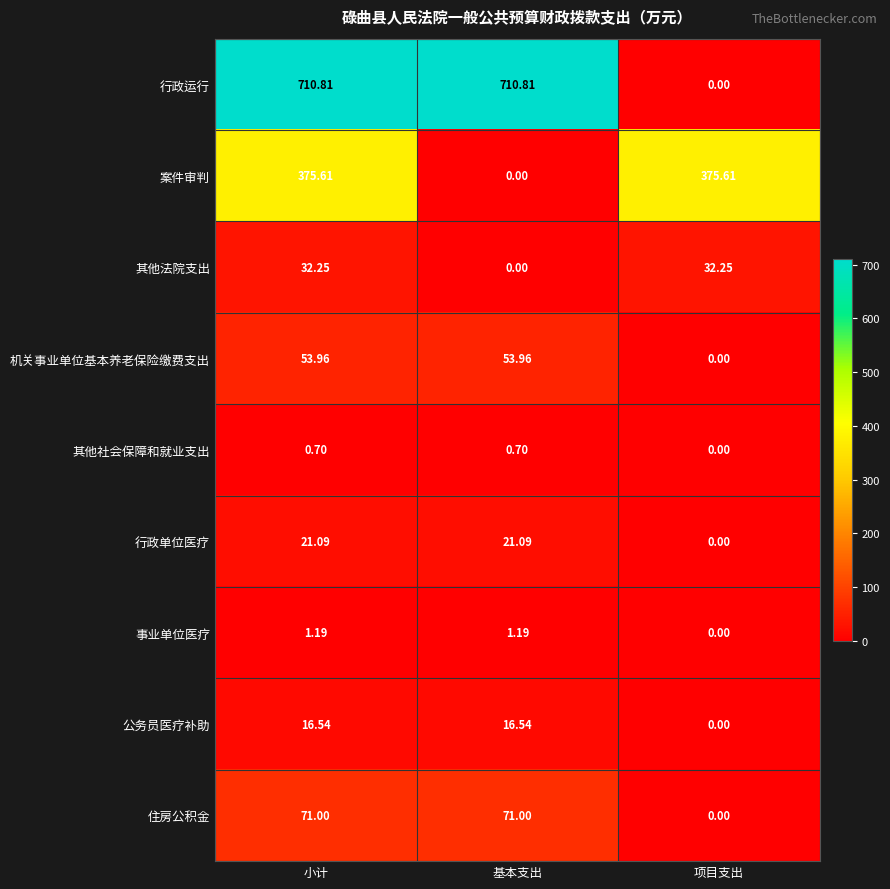

List the series in order of their peak value, highest first.

行政运行, 案件审判, 住房公积金, 机关事业单位基本养老保险缴费支出, 其他法院支出, 行政单位医疗, 公务员医疗补助, 事业单位医疗, 其他社会保障和就业支出